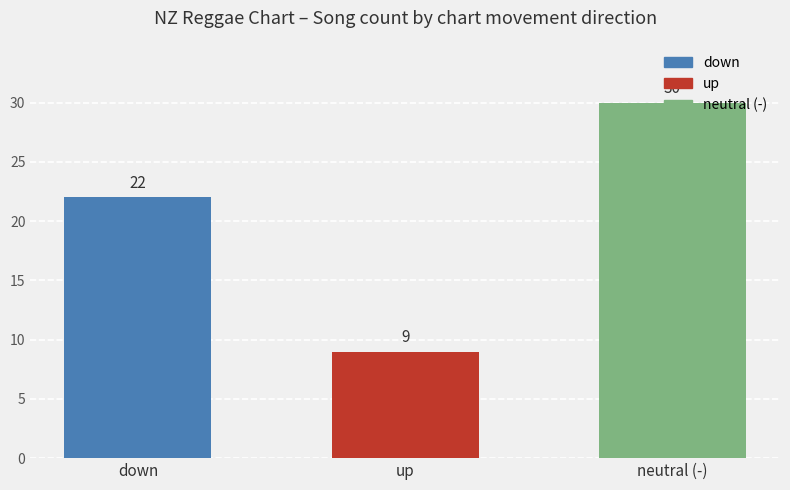

Which label corresponds to the smallest value in the chart?

up